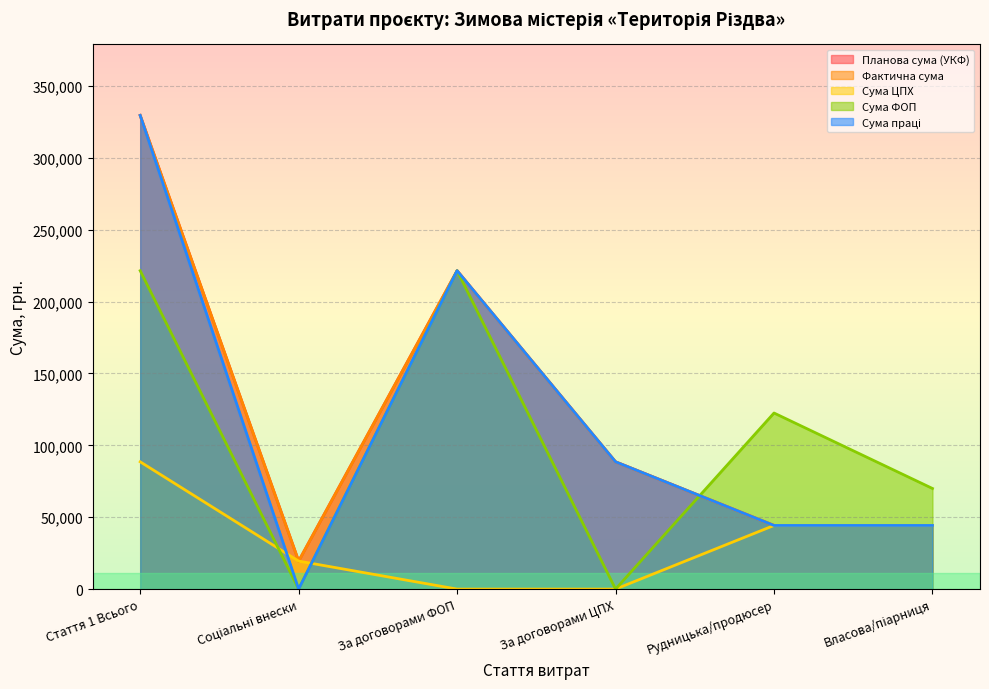

List the labels in order of Сума ФОП value, largest first.

Стаття 1 Всього, За договорами ФОП, Рудницька/продюсер, Власова/піарниця, Соціальні внески, За договорами ЦПХ